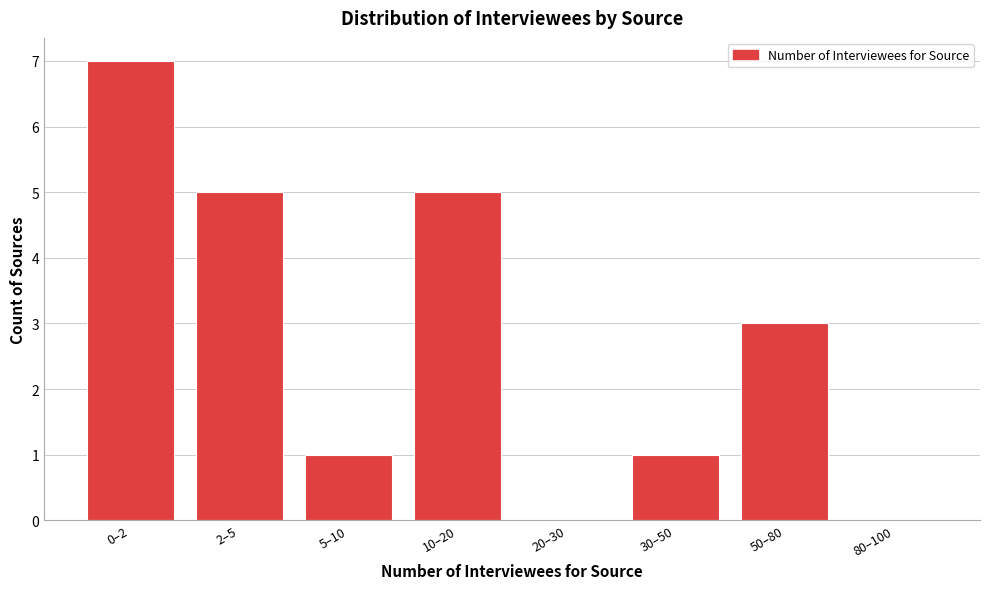

Reading left to right, extract all data points from this chart.

0–2=7	2–5=5	5–10=1	10–20=5	20–30=0	30–50=1	50–80=3	80–100=0